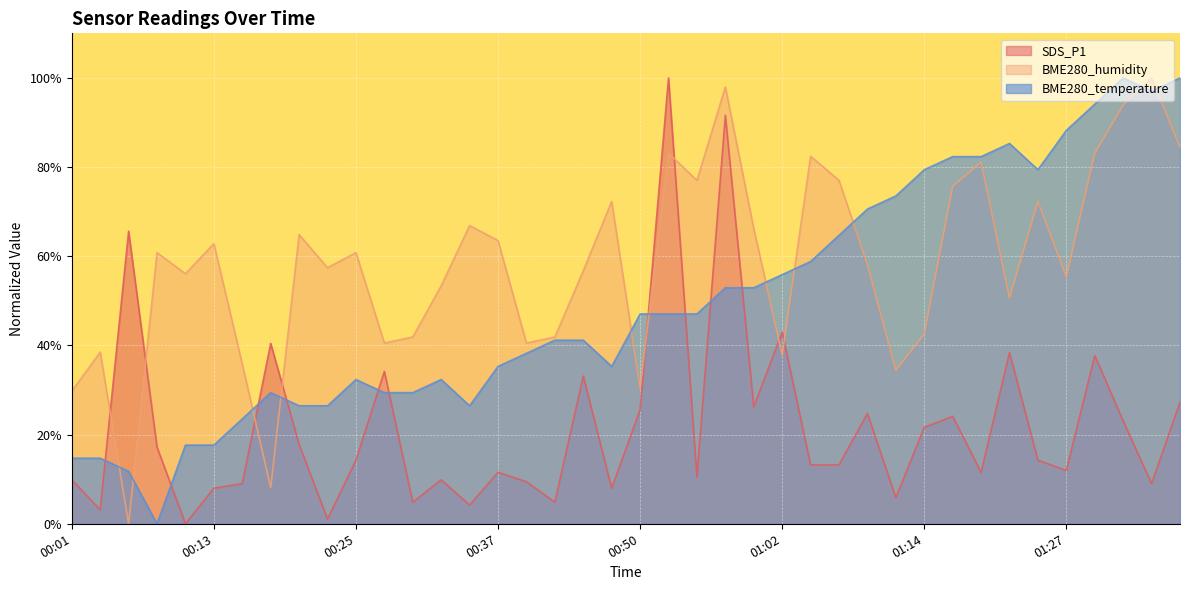

Between which two adjacent categories do SDS_P1 and BME280_humidity first intersect?

00:03 and 00:06